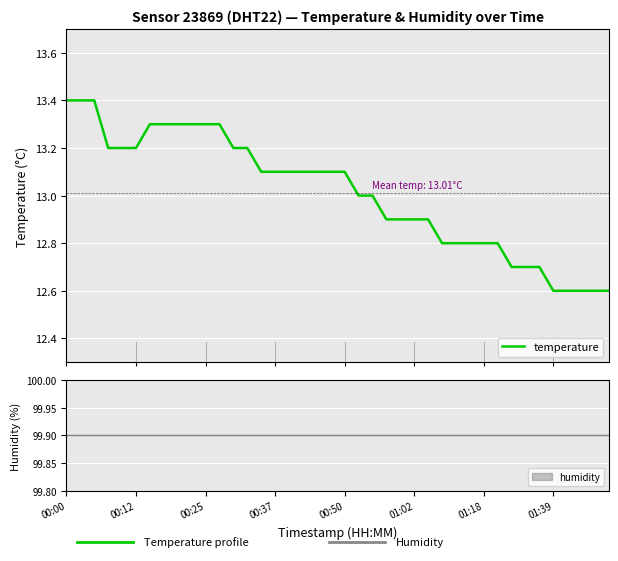

What is the maximum value for temperature?

13.4